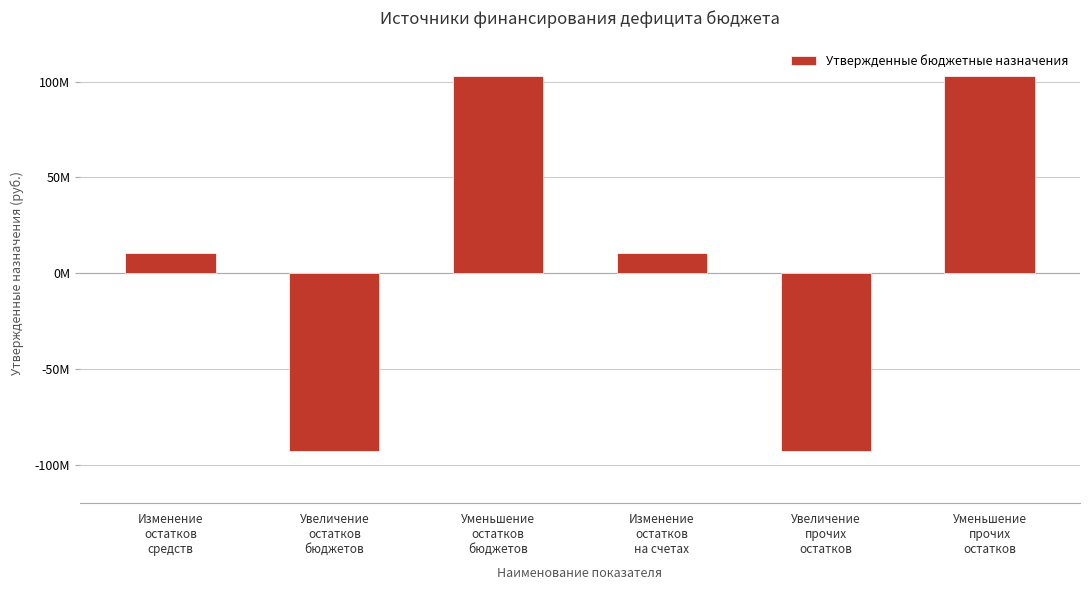

Are the bars horizontal?

No